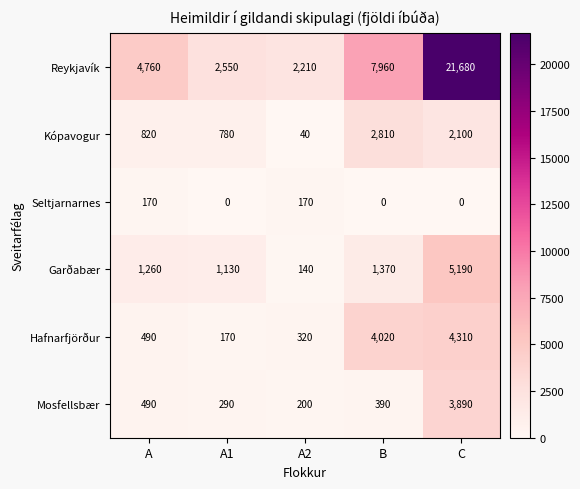

Read the Garðabær value at A1.

1130